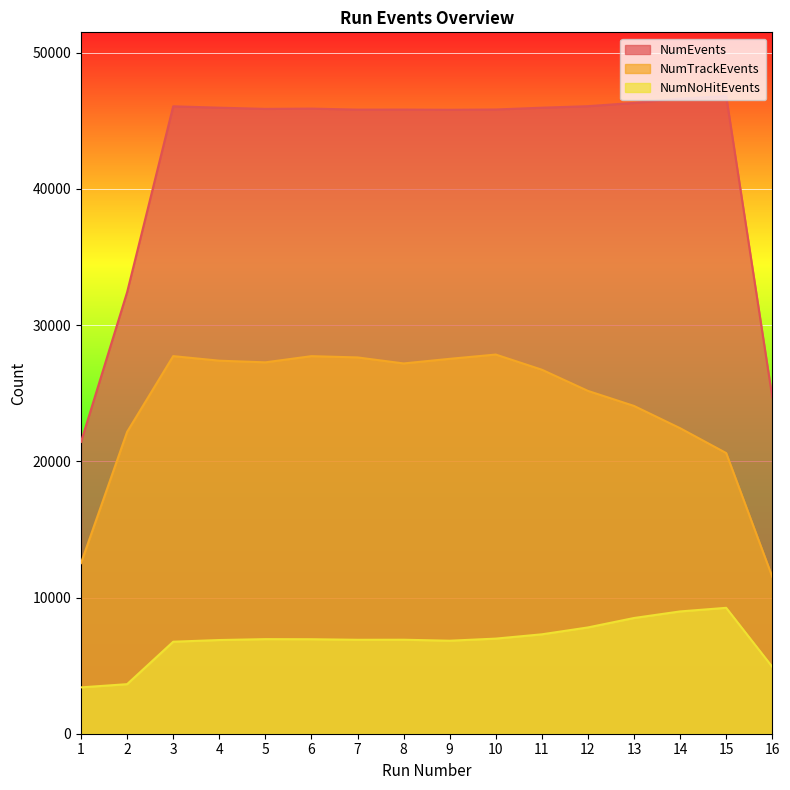

Between 5 and 10, which series saw the biggest shift?

NumTrackEvents